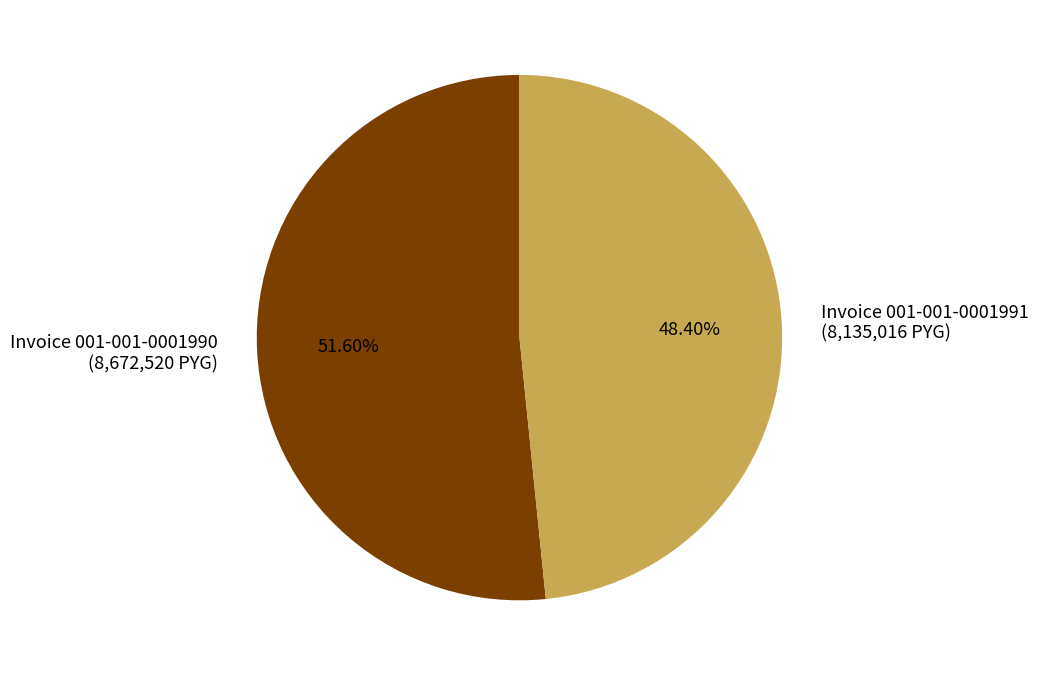

Which category accounts for the majority?

Invoice 001-001-0001990 (8,672,520 PYG)